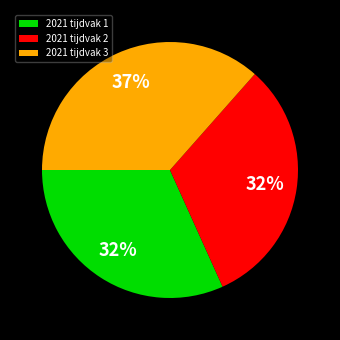

To the nearest percent, what is the difference between the largest and smallest slice percentages?

5%